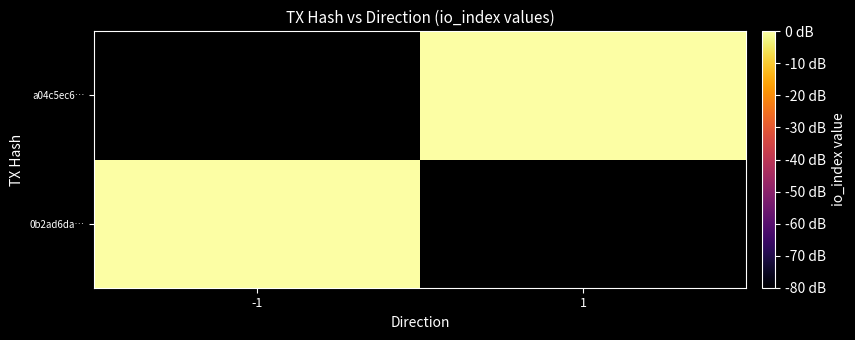

At 1, list the series in order from largest to smallest.

0b2ad6da…, a04c5ec6…